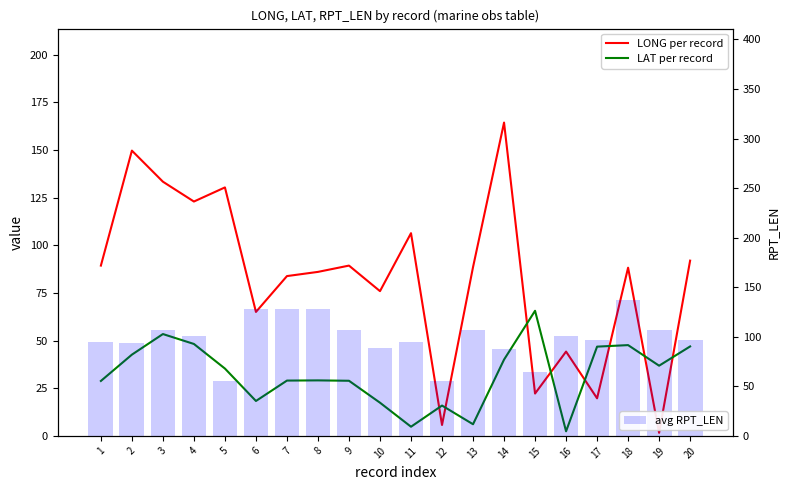

Where does the avg RPT_LEN series first go above 101?

3